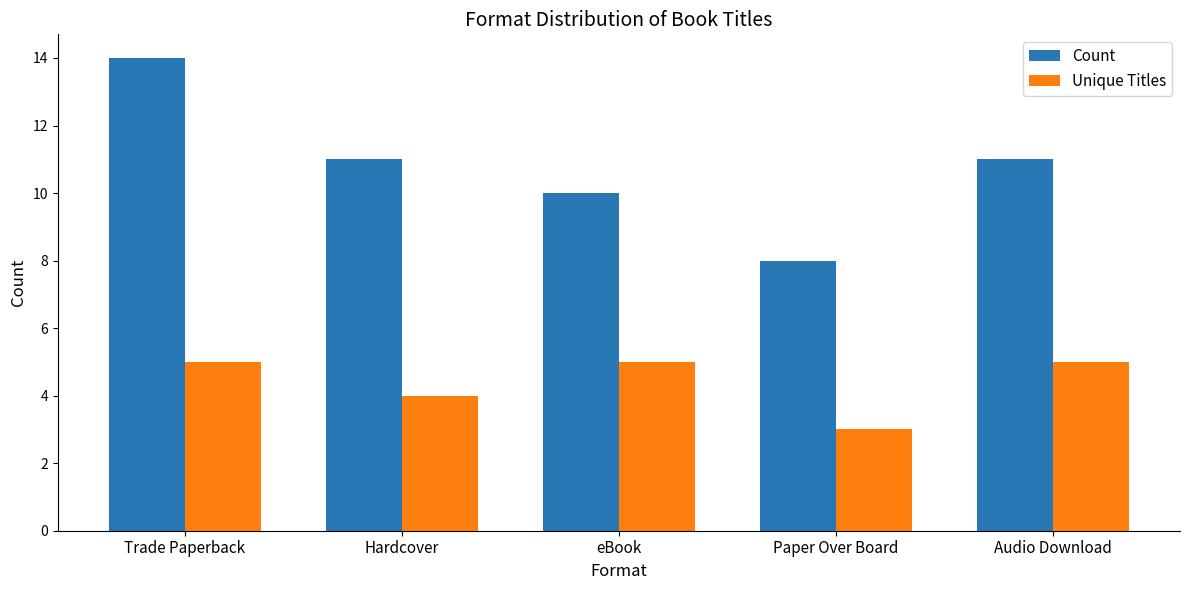

Which series has the largest total across all categories?

Count